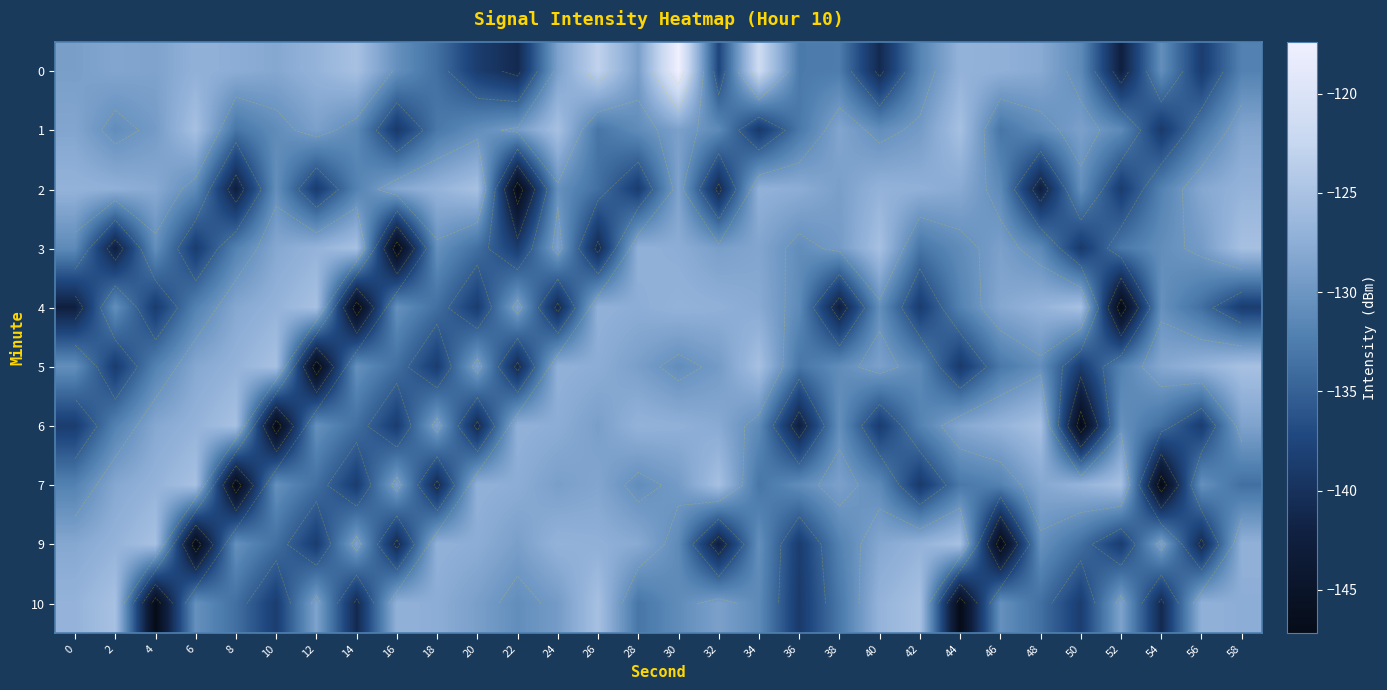

What is the highest value of the 7 series?

-125.3